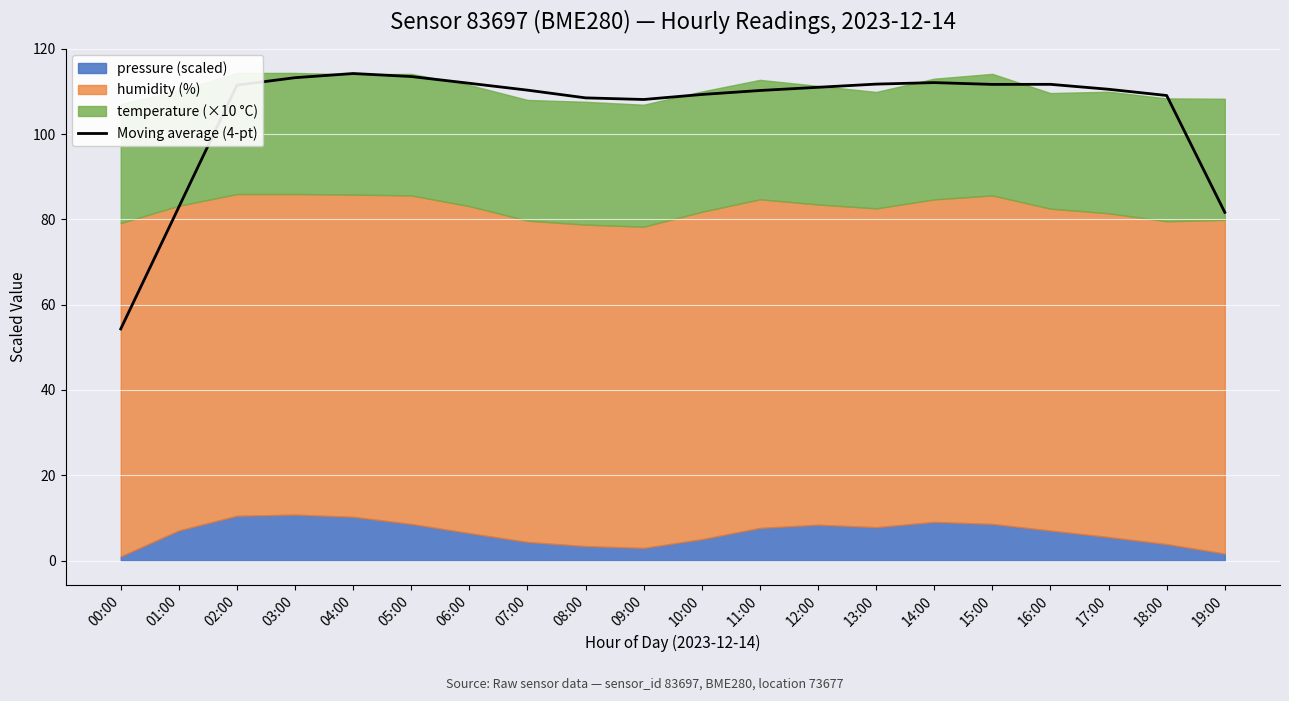

List the labels in order of value, smallest first.

00:00, 19:00, 01:00, 09:00, 08:00, 18:00, 10:00, 11:00, 07:00, 17:00, 12:00, 02:00, 15:00, 16:00, 13:00, 06:00, 14:00, 03:00, 05:00, 04:00